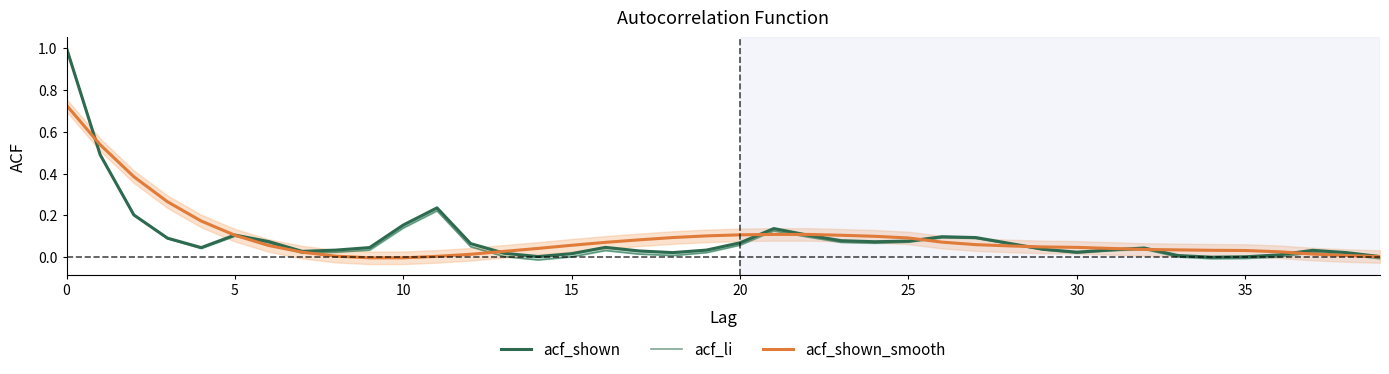

What is the label of the 23rd point from the left?

22